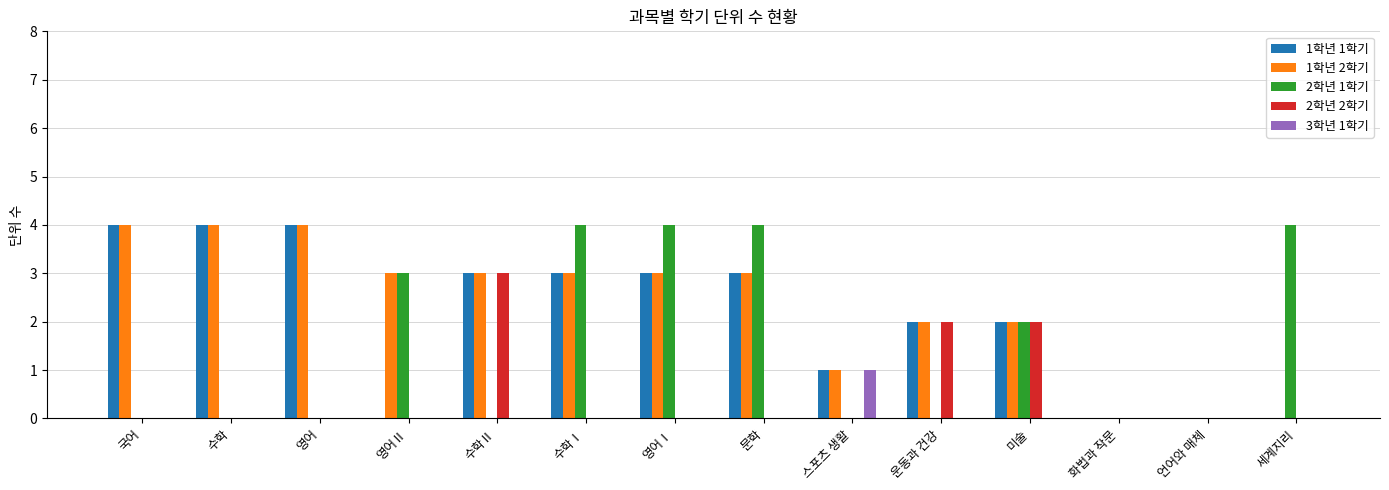

What is the maximum value shown in the chart?

4